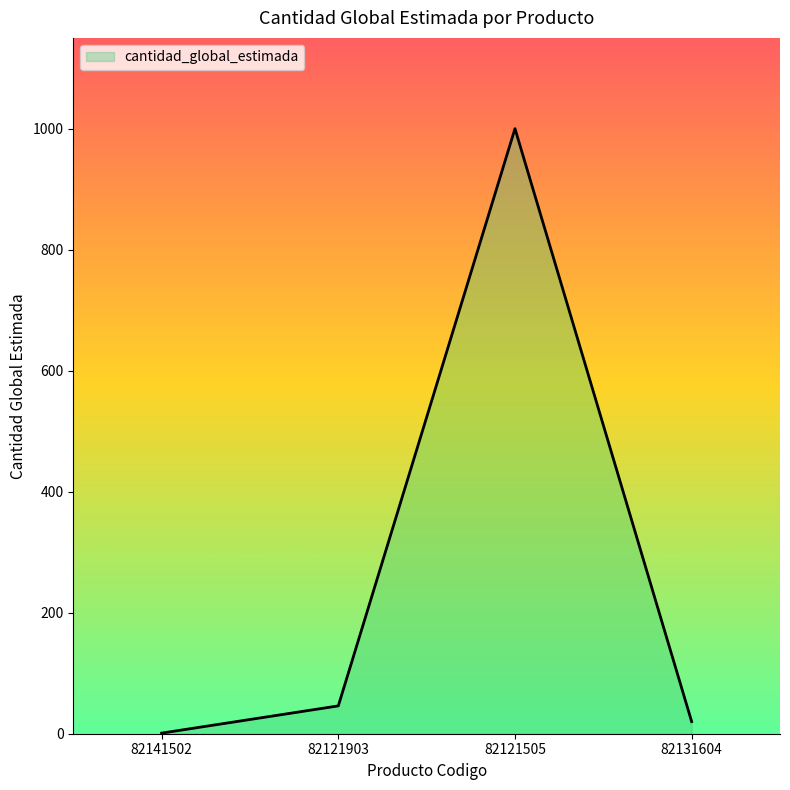

How many distinct data groups are displayed?

1